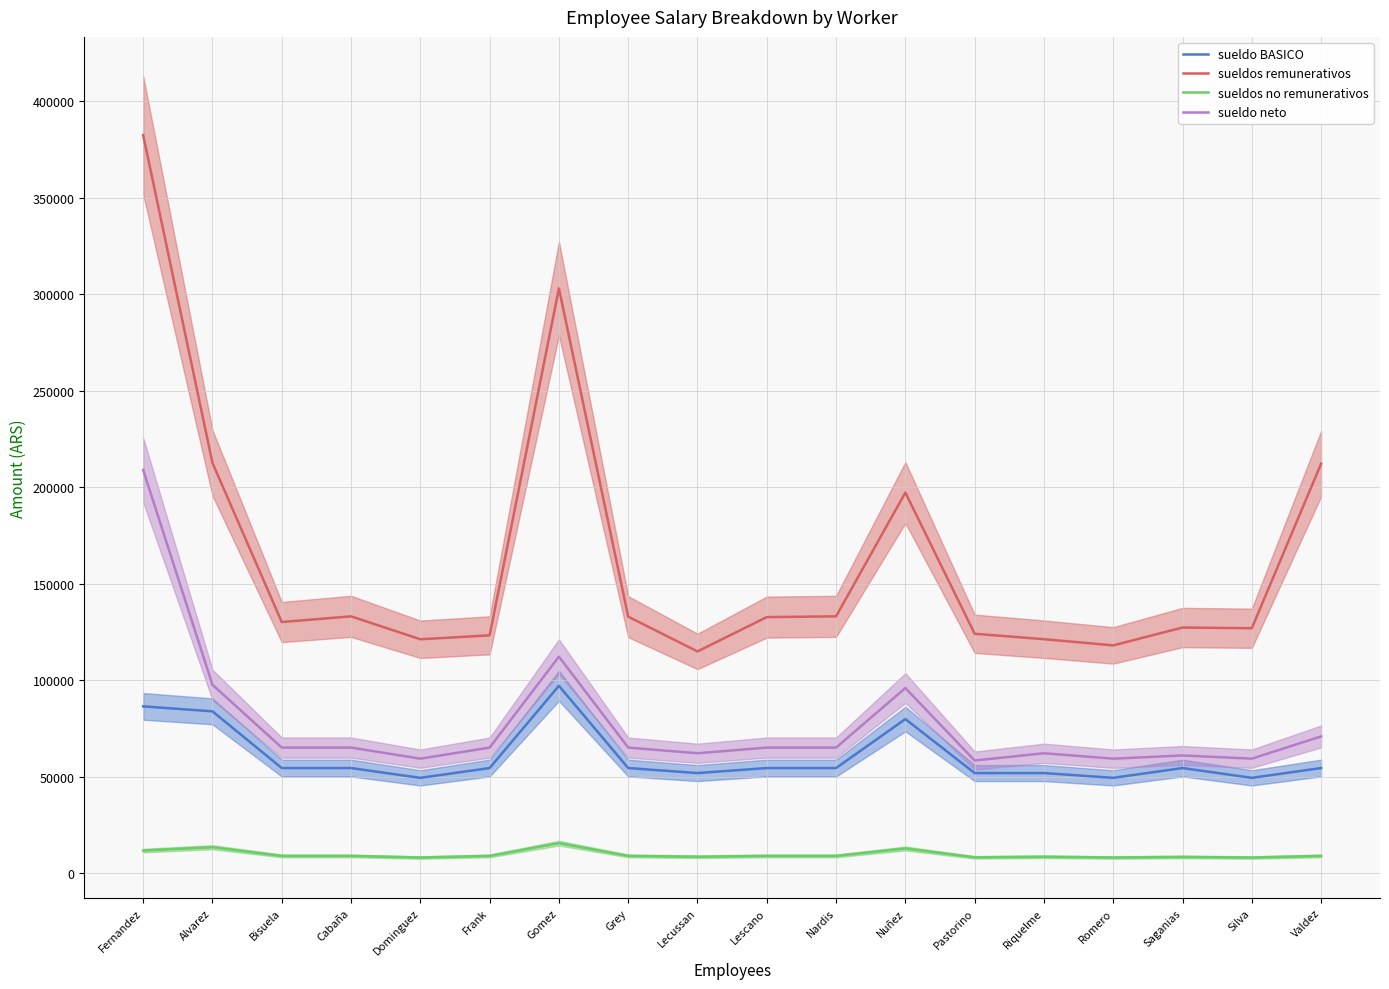

Which has a higher value, Saganias or Dominguez?

Saganias